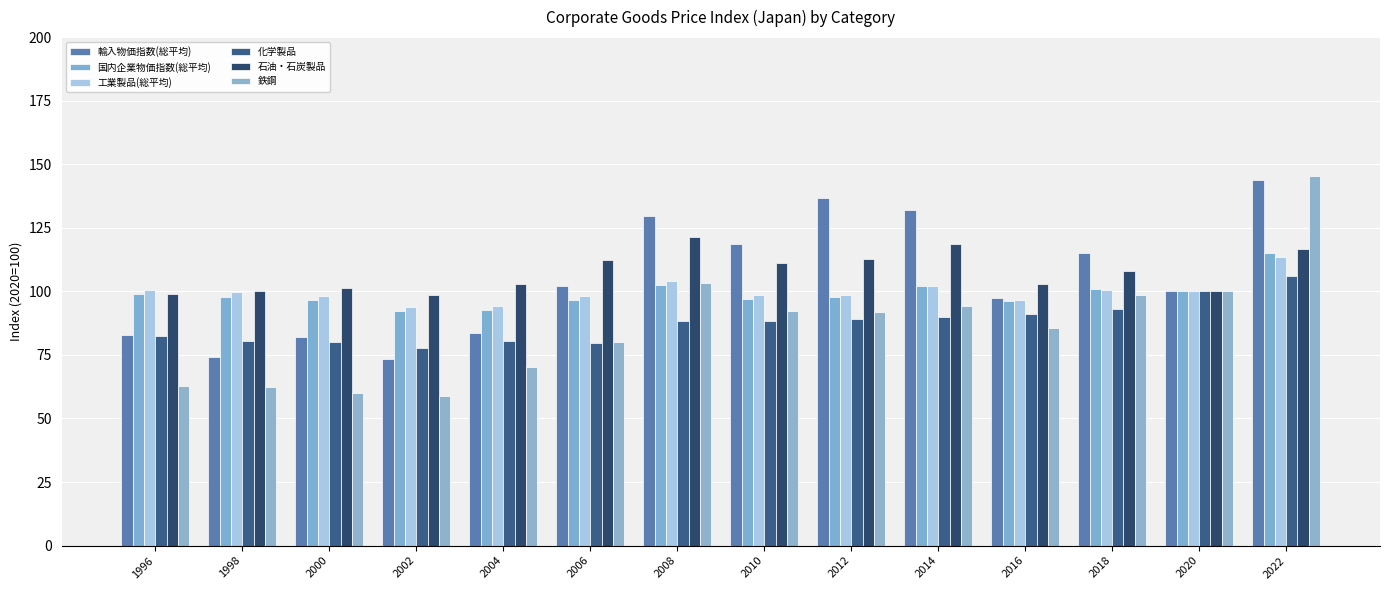

Which has a higher value, 1996 or 2006?

2006